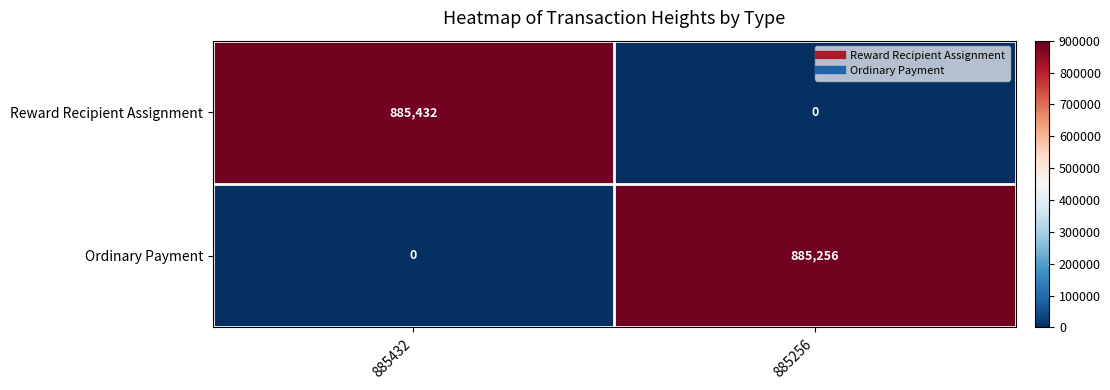

Which series changed the most between 885432 and 885256?

Reward Recipient Assignment